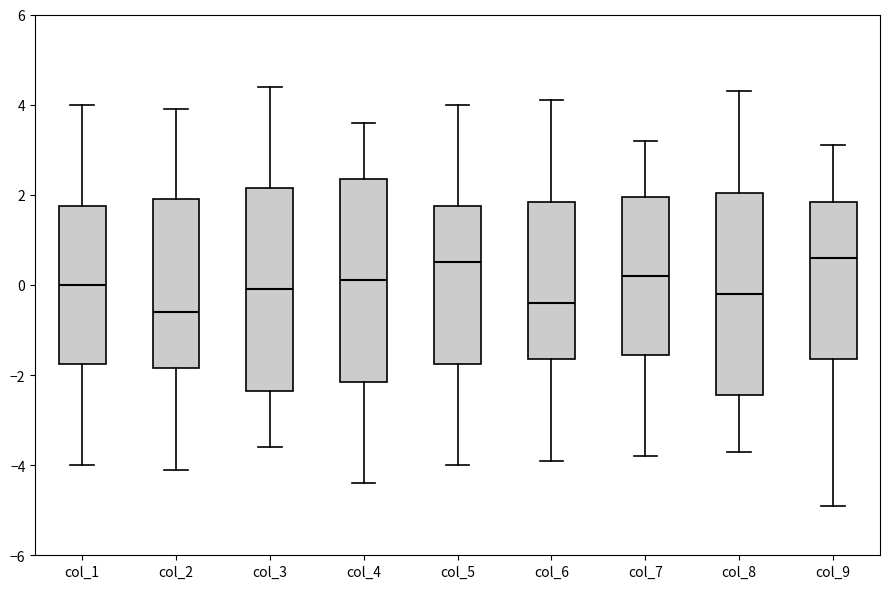

Reading left to right, transcribe this box plot: for each box, give where its median line is, the range the box spans, and where its two whiskers end, as read against the y-axis. The values are not printed on the chart, so give them approximately, as read against the axis.

col_1: median 0.0, box -1.8 to 1.8, whiskers -4.0 to 4.0
col_2: median -0.6, box -1.8 to 2.0, whiskers -4.0 to 4.0
col_3: median 0.0, box -2.4 to 2.2, whiskers -3.6 to 4.4
col_4: median 0.2, box -2.2 to 2.4, whiskers -4.4 to 3.6
col_5: median 0.6, box -1.8 to 1.8, whiskers -4.0 to 4.0
col_6: median -0.4, box -1.6 to 1.8, whiskers -3.8 to 4.2
col_7: median 0.2, box -1.6 to 2.0, whiskers -3.8 to 3.2
col_8: median -0.2, box -2.4 to 2.0, whiskers -3.6 to 4.4
col_9: median 0.6, box -1.6 to 1.8, whiskers -4.8 to 3.2